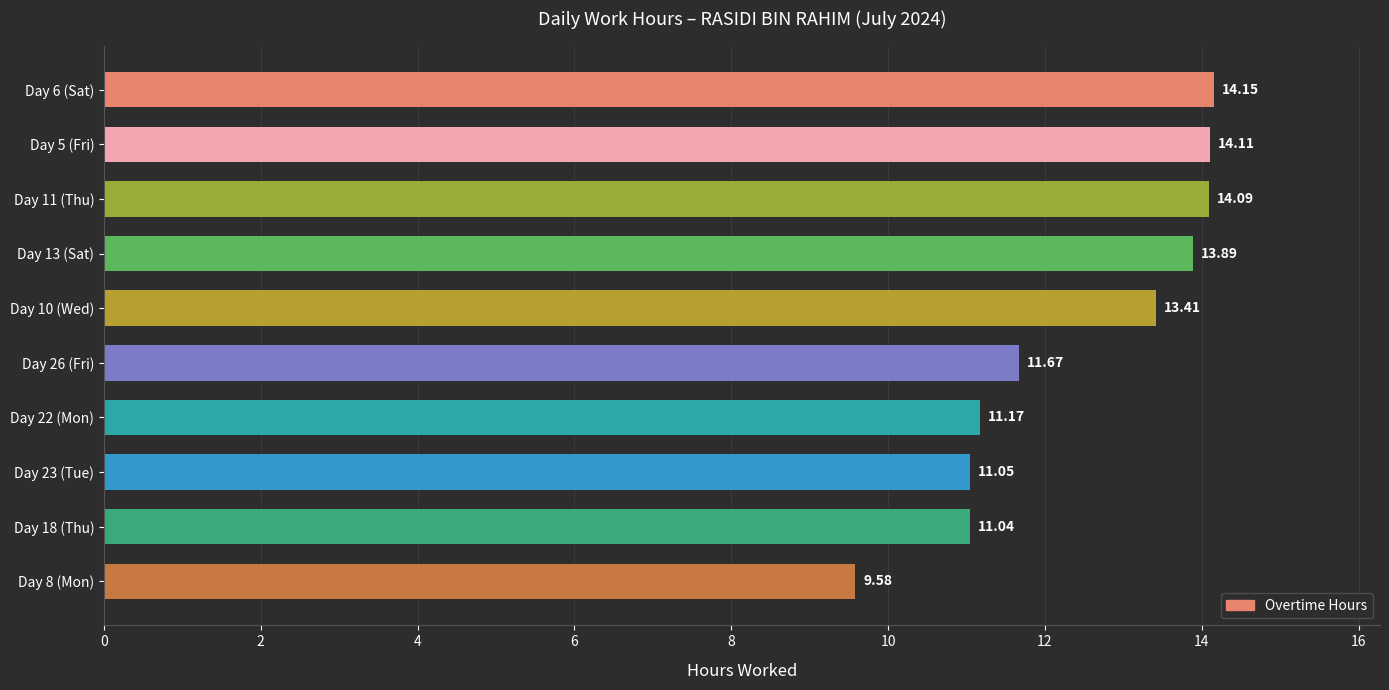

What is the sum of all values?

124.2